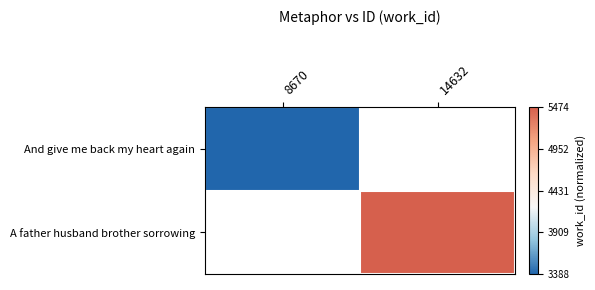

How many series are shown in this chart?

2